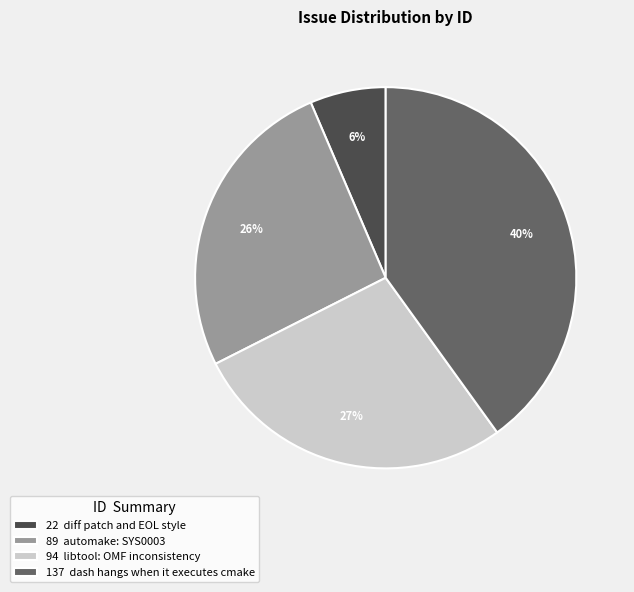

Is there any slice that represents more than half of the pie?

No